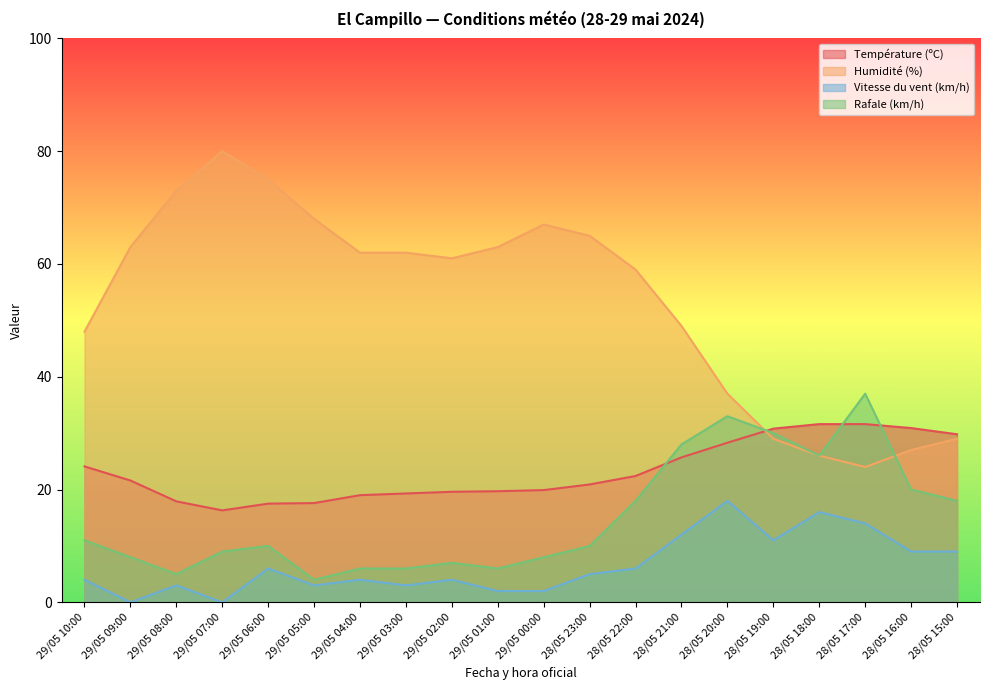

What is the label of the 20th point from the left?

28/05 15:00